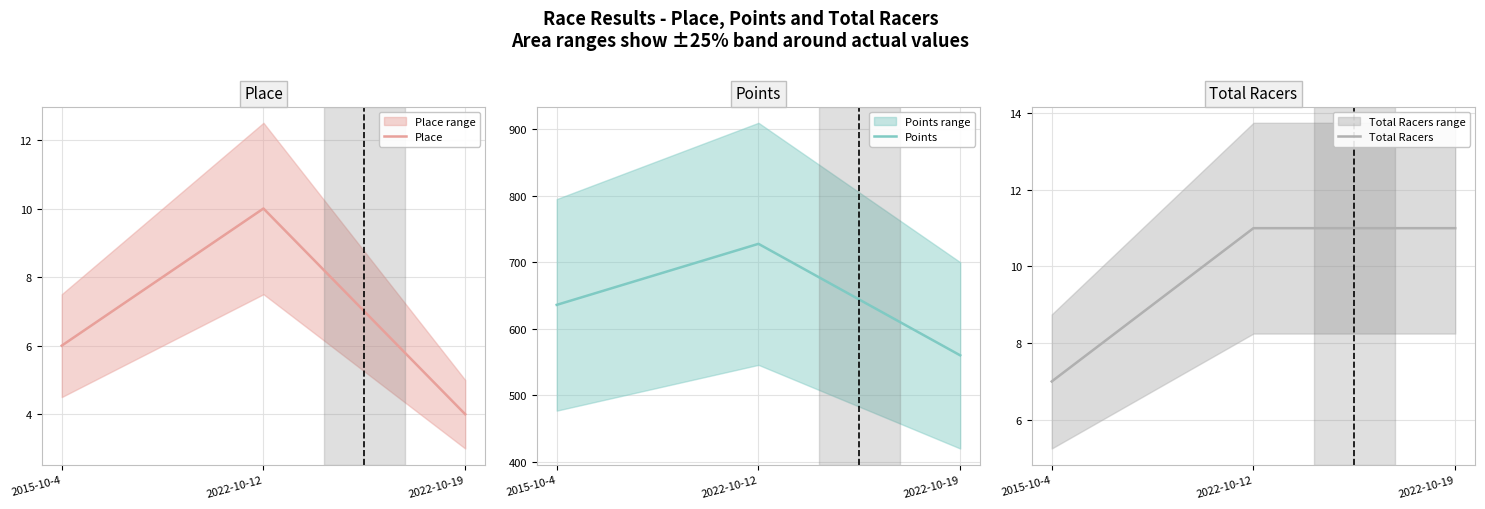

Reading right to left, list all the values displayed in this chart.

Place: 2022-10-19=4.0	2022-10-12=10.0	2015-10-4=6.0
Points: 2022-10-19=560.3	2022-10-12=728.0	2015-10-4=636.2
Total Racers: 2022-10-19=11.0	2022-10-12=11.0	2015-10-4=7.0